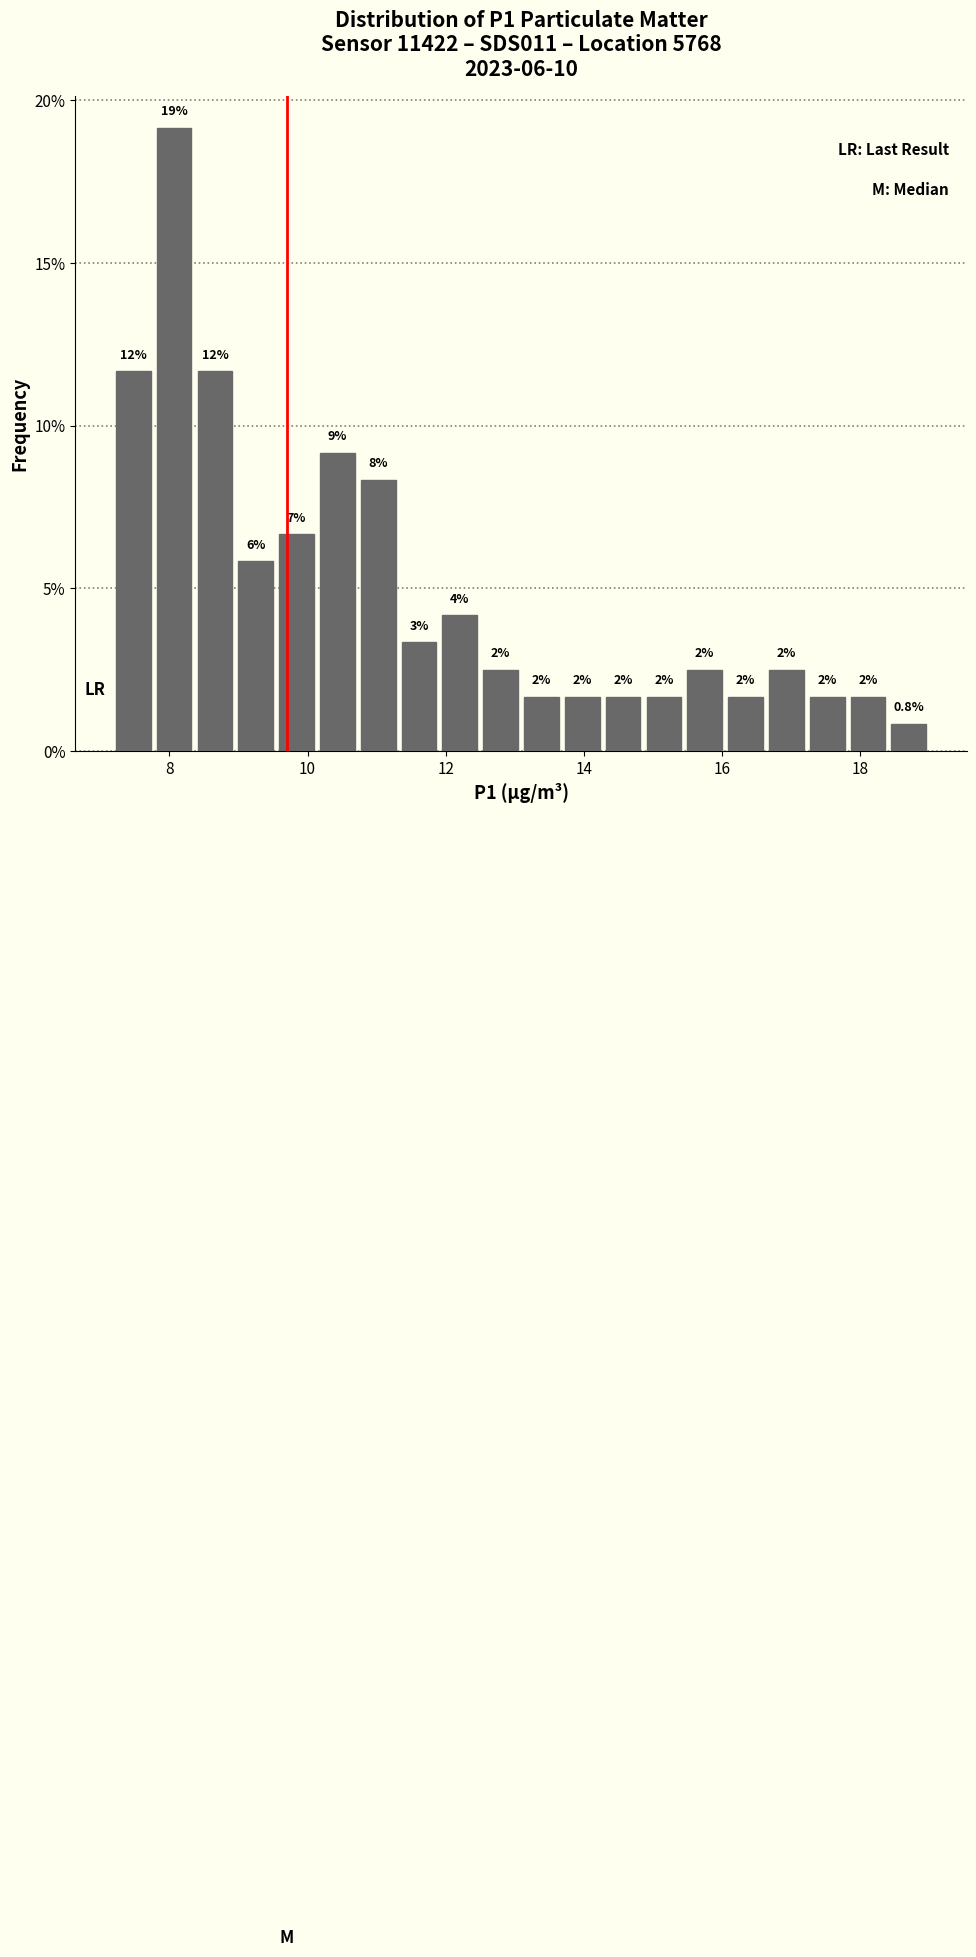

Around what value on the x-axis is the tallest bar? Give the approximate position of its centre, as read against the axis.

8.0